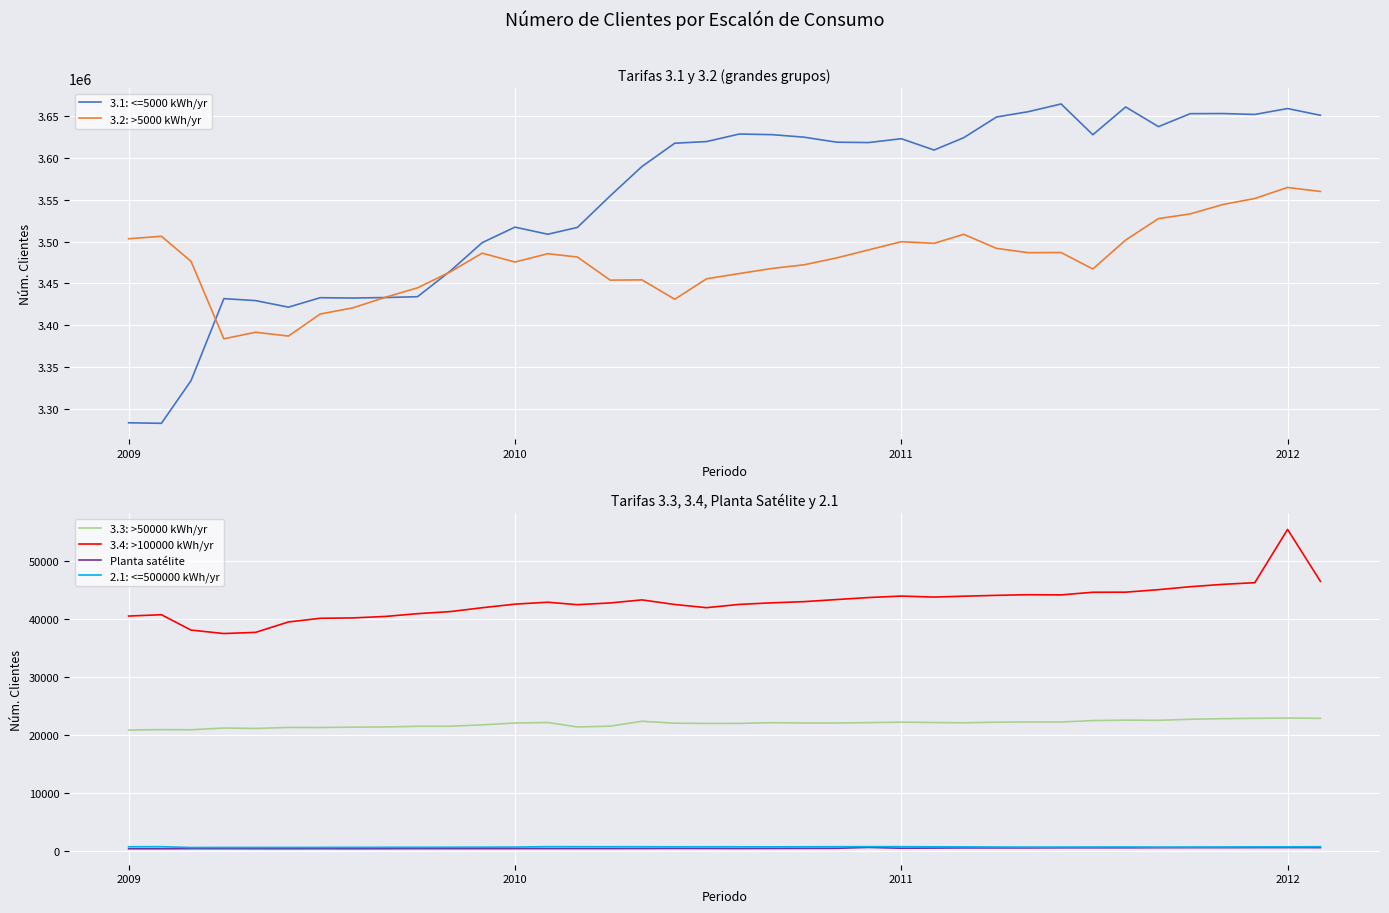

True or false: 3.4: >100000 kWh/yr and 2.1: <=500000 kWh/yr cross at least once.

False